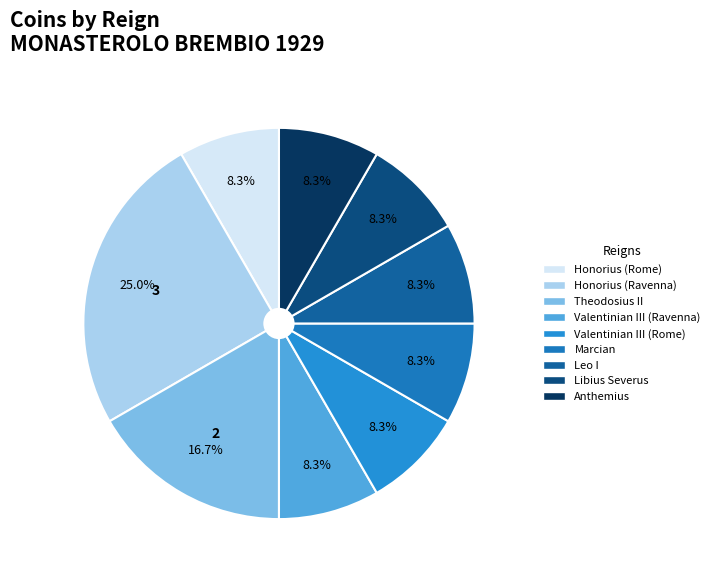

How many segments does this pie chart have?

9